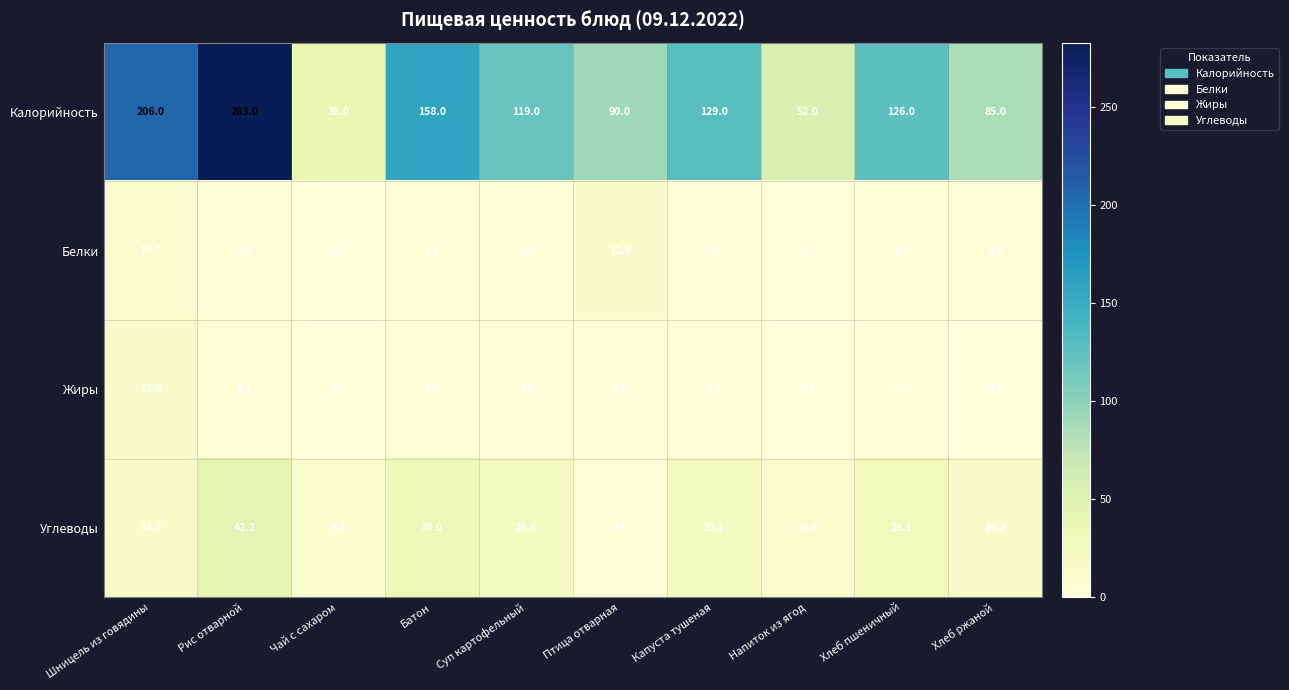

How many series are shown in this chart?

4